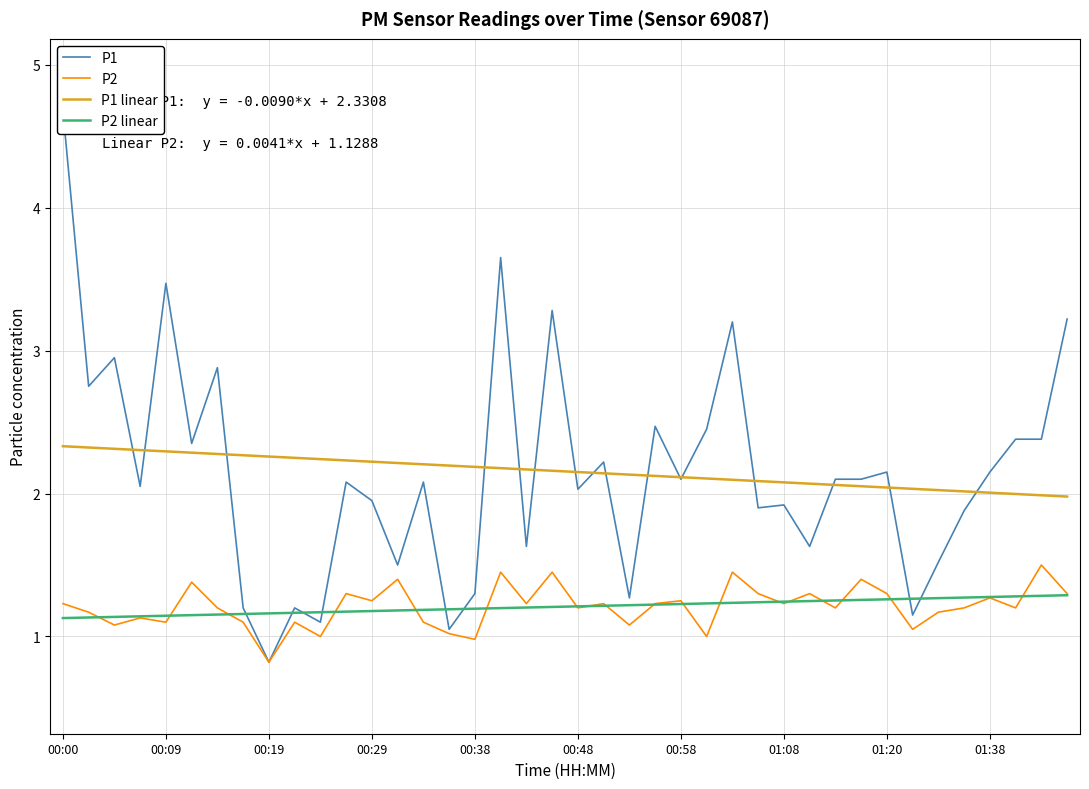

What is the highest value of the P1 linear series?

2.3